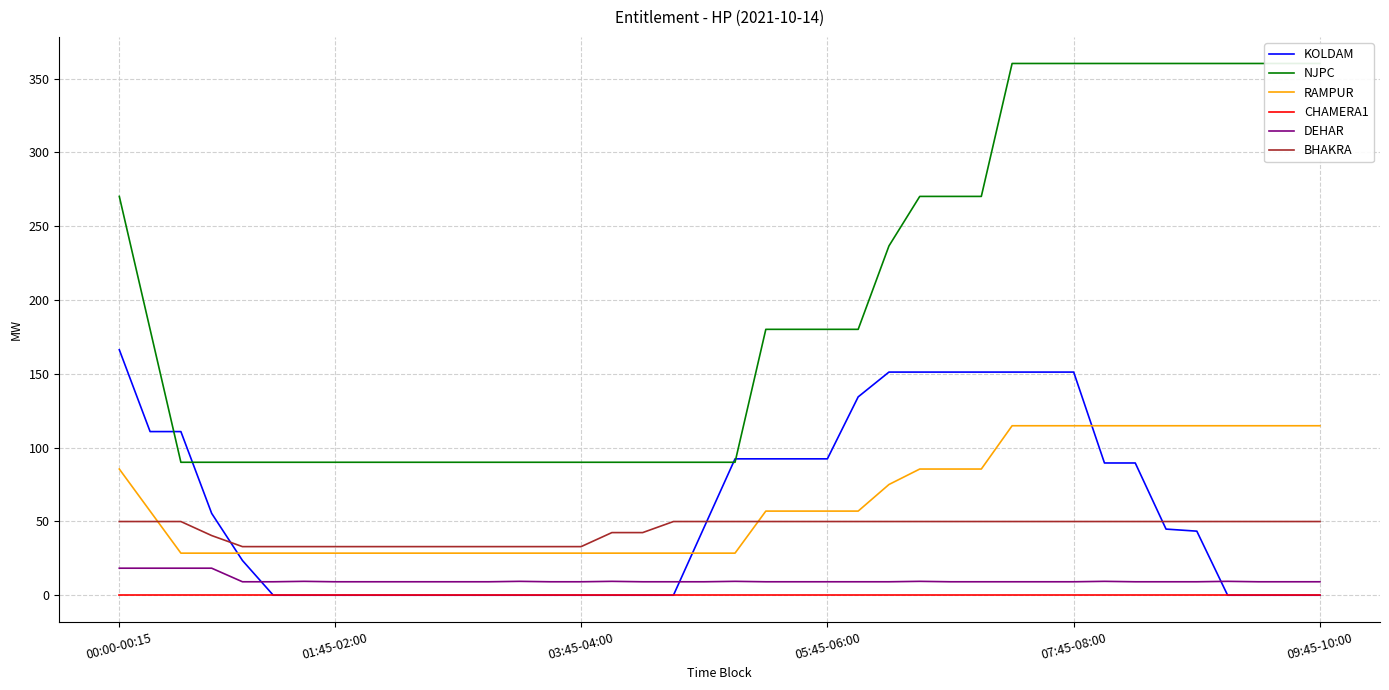

What is the difference between the maximum and second lowest values in the KOLDAM series?

166.3